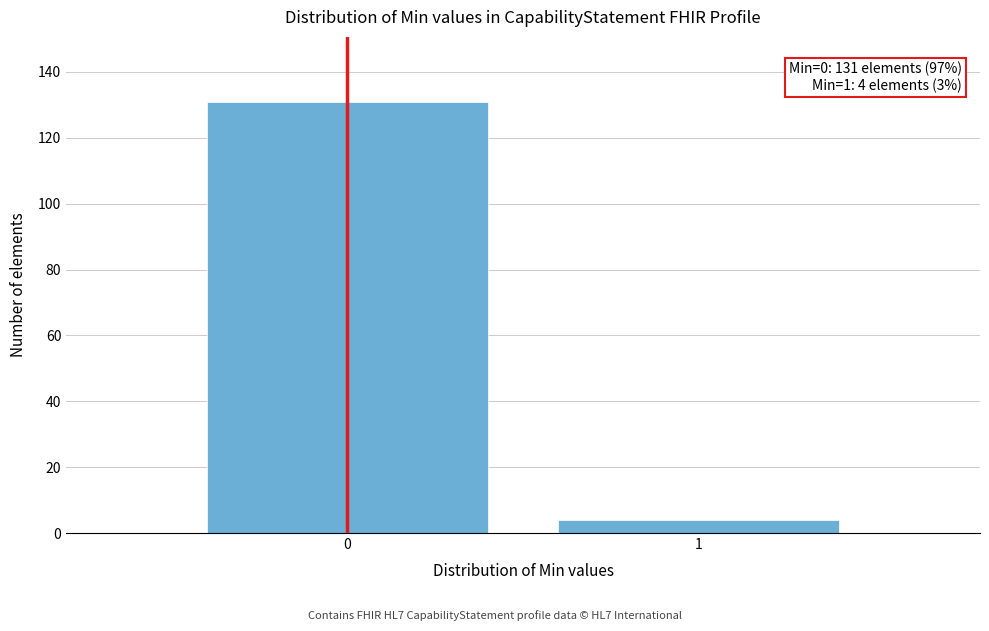

Reading left to right, transcribe all the data shown in this chart.

131	4